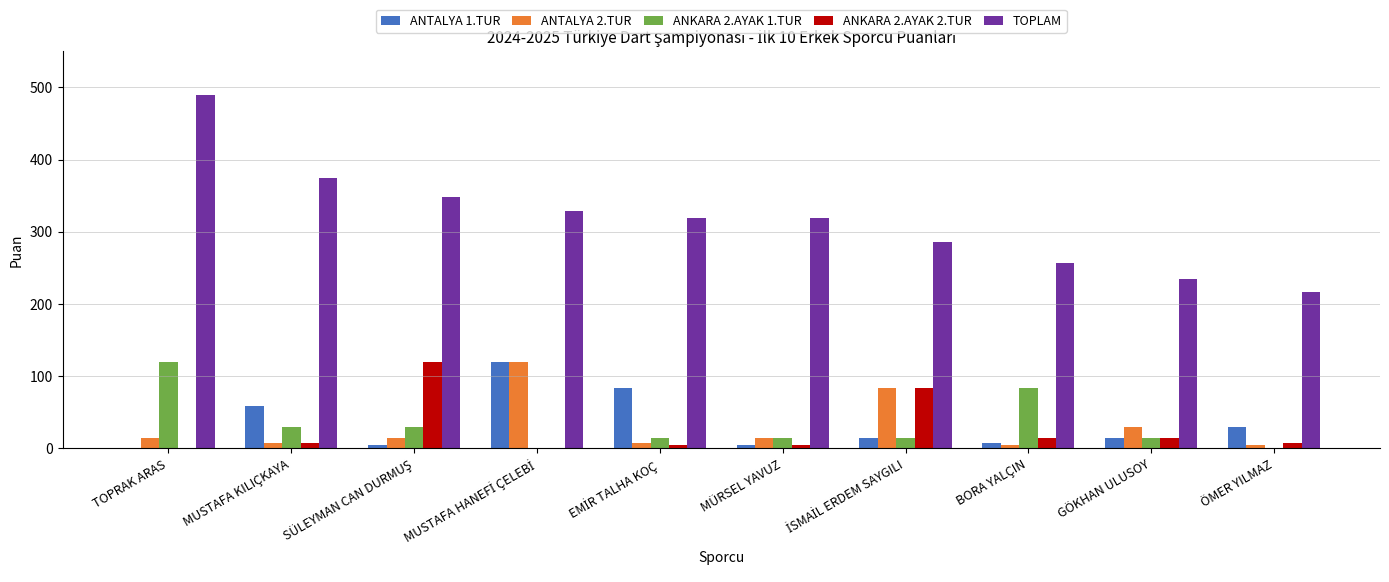

At which category is the sum across all series the highest?

TOPRAK ARAS